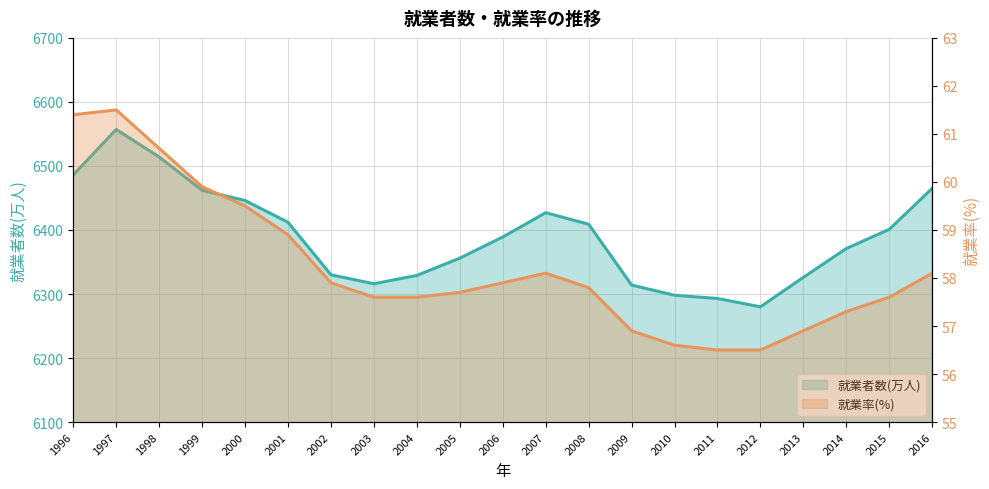

Rank the series by their maximum value, from lowest to highest.

就業率(%), 就業者数(万人)